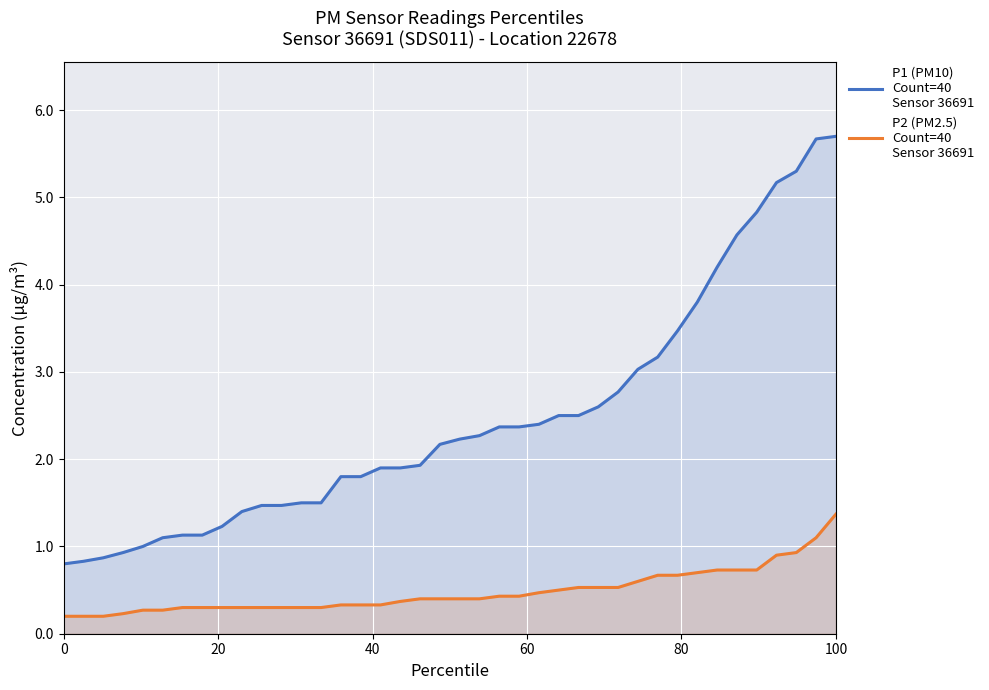

True or false: P2 (PM2.5)
Count=40
Sensor 36691 and P1 (PM10)
Count=40
Sensor 36691 cross at least once.

False